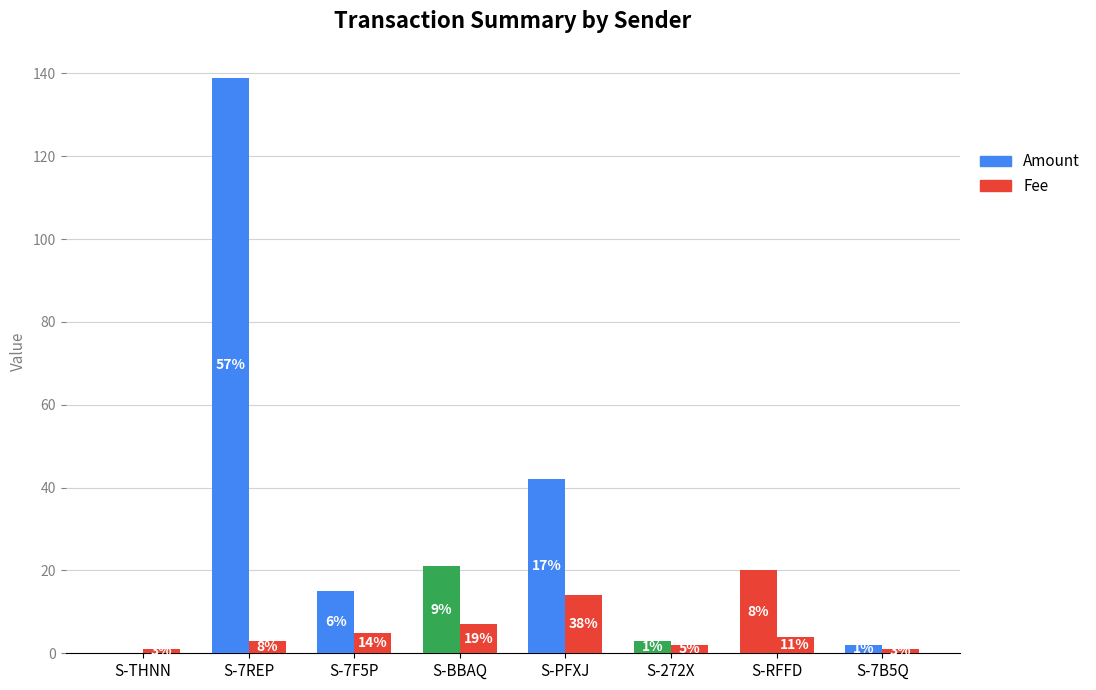

Which label corresponds to the smallest value in the chart?

S-THNN